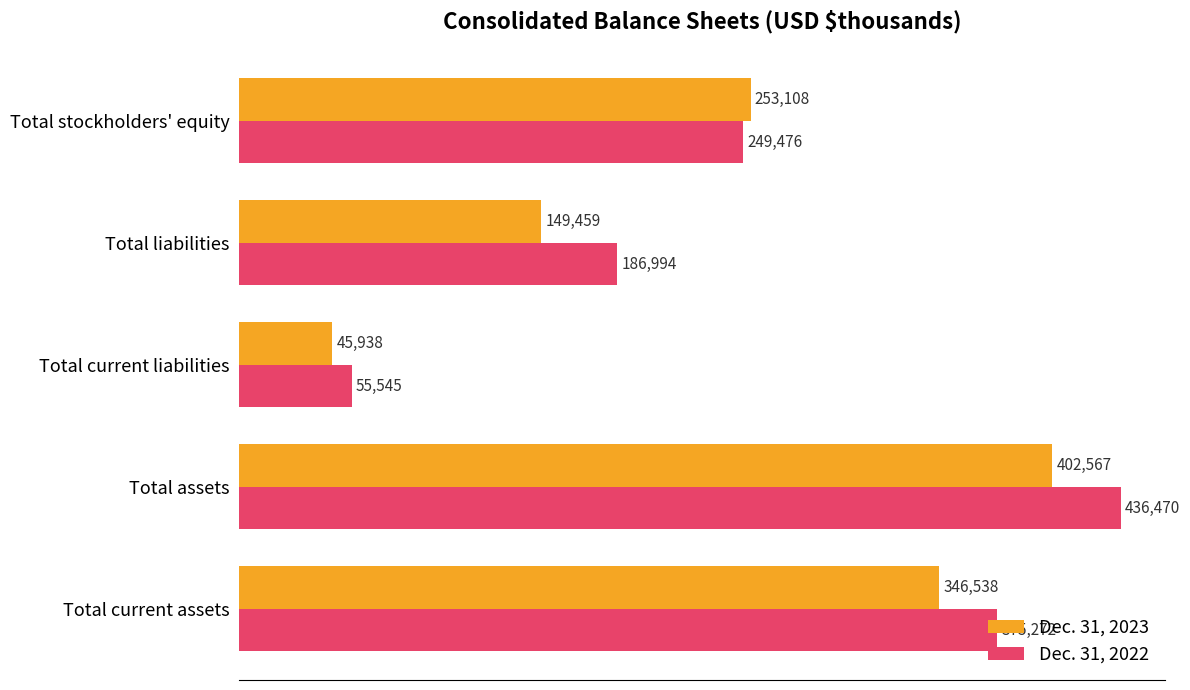

What is the difference between the second highest and second lowest values in the Dec. 31, 2023 series?

197079